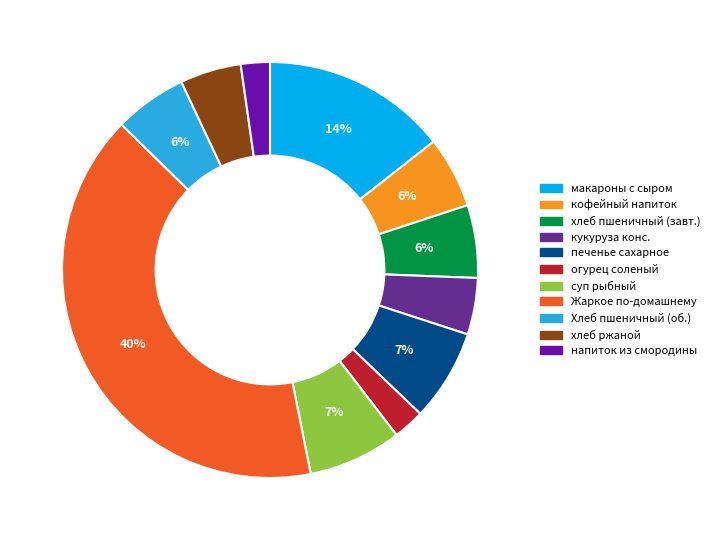

To the nearest percent, what is the difference between the largest and smallest slice percentages?

38%